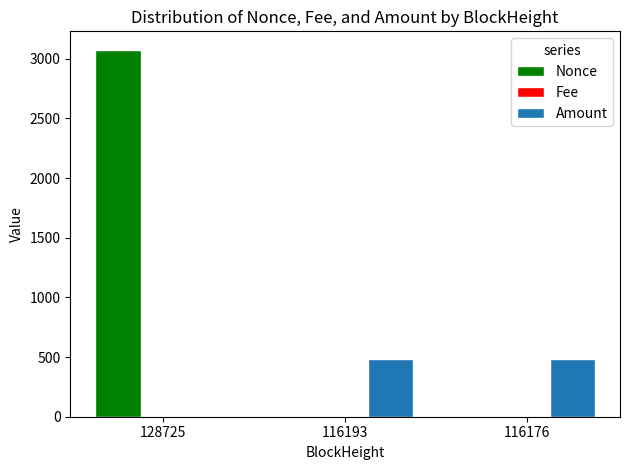

What is the difference between the Amount values at 128725 and 116193?

483.1